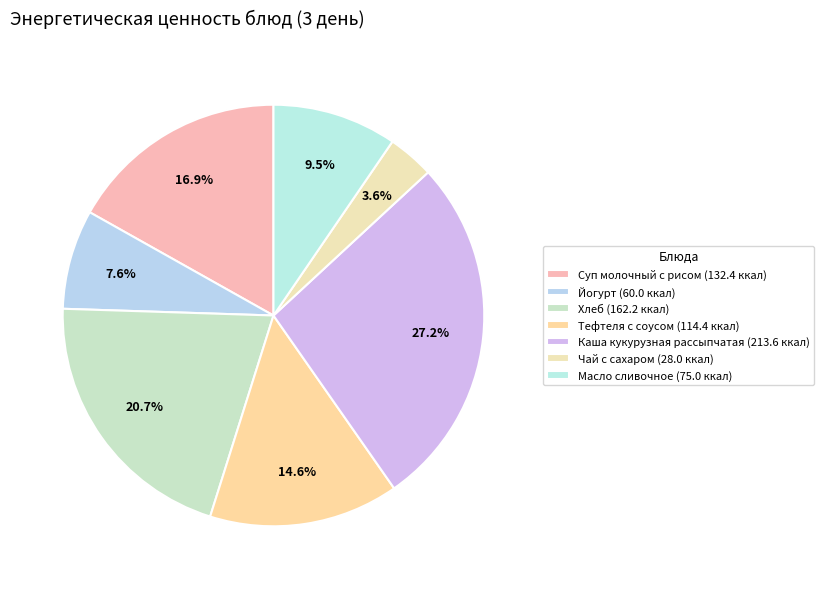

How many segments does this pie chart have?

7